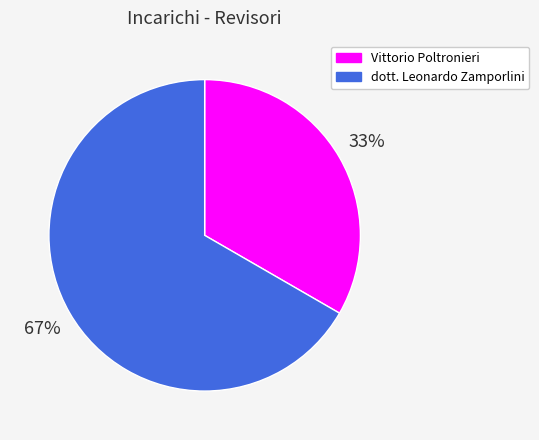

Which has a higher value, Vittorio Poltronieri or dott. Leonardo Zamporlini?

dott. Leonardo Zamporlini